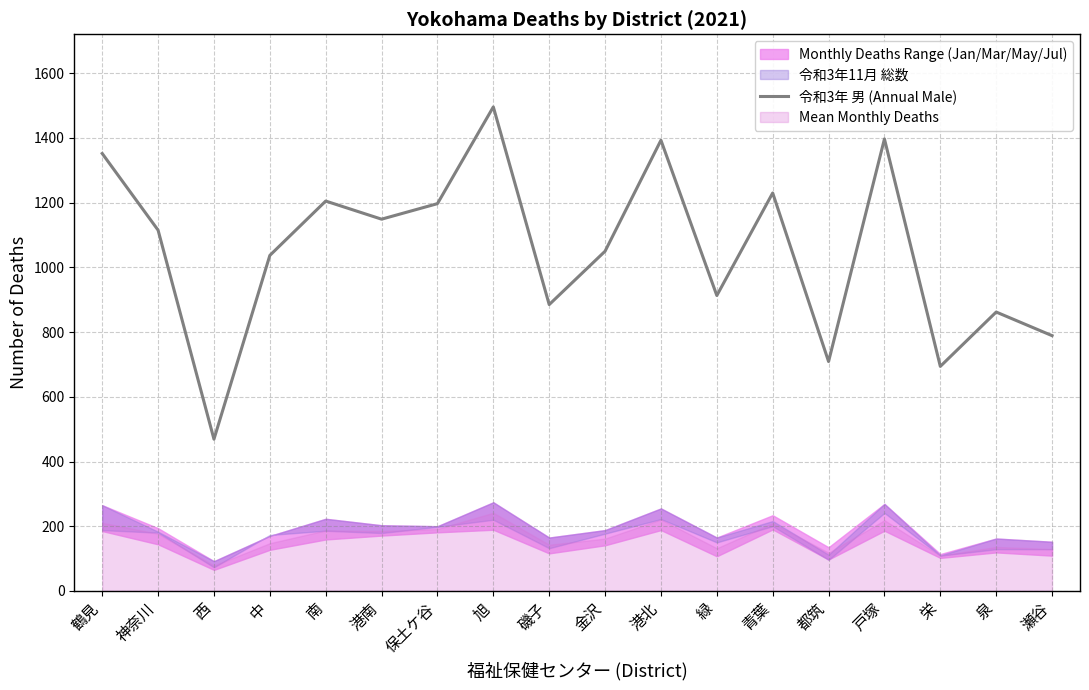

Which has a higher value, 緑 or 神奈川?

神奈川